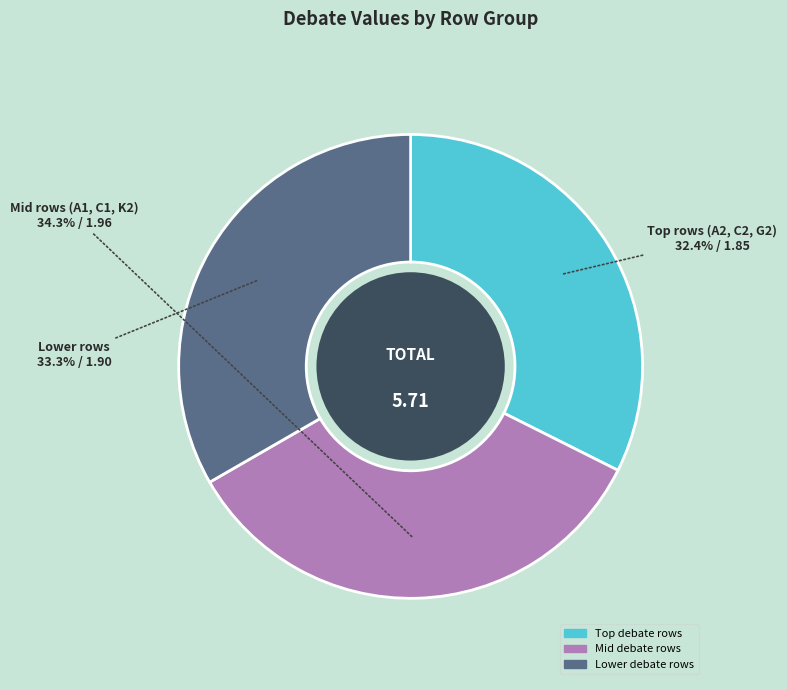

Is there a majority slice in this chart?

No